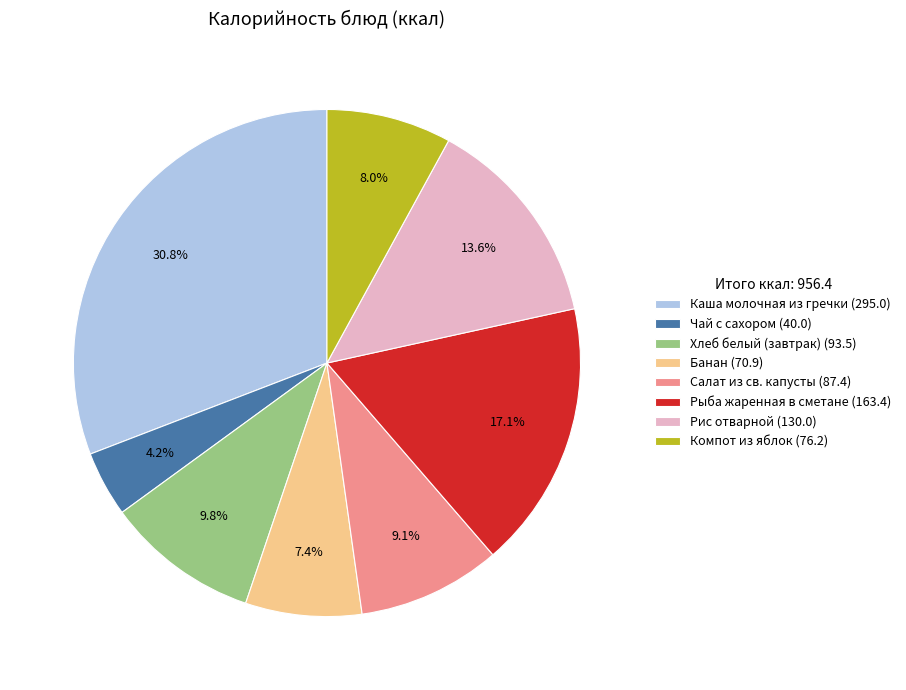

Which slice is the smallest?

Чай с сахором